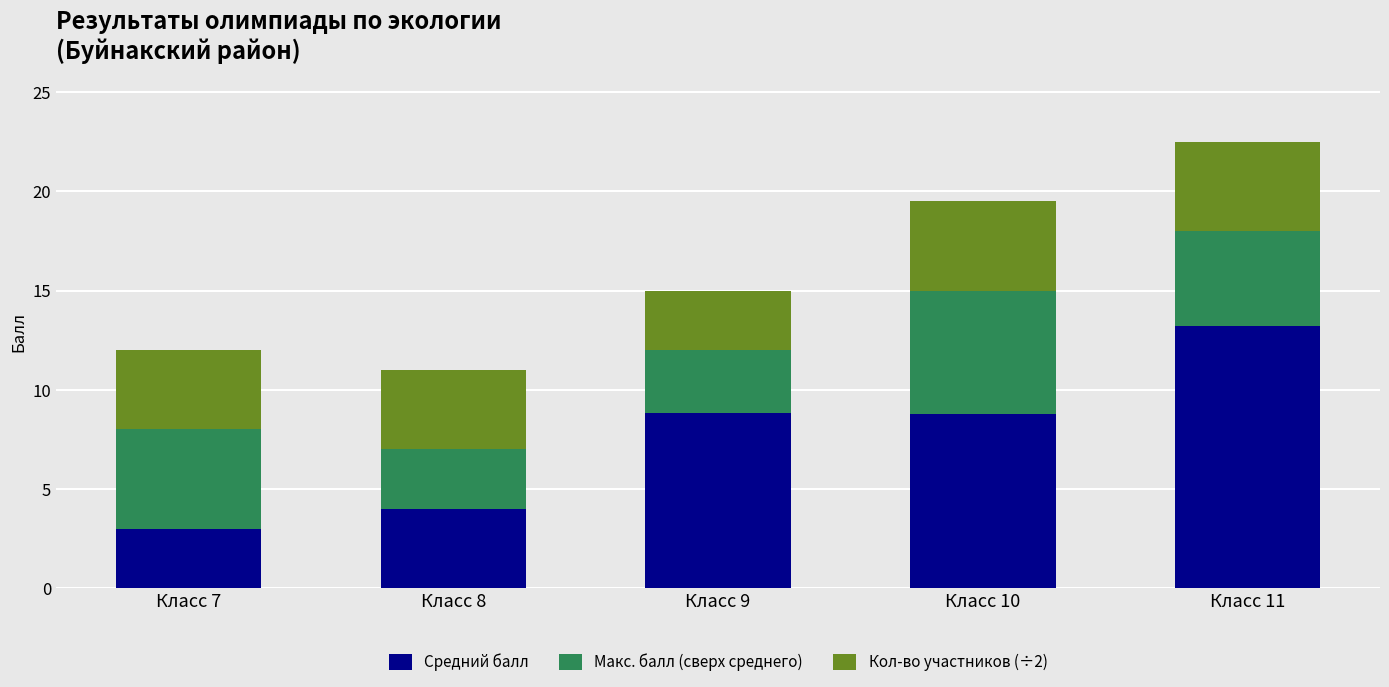

What is the sum of the Средний балл values at Класс 11 and Класс 10?

22.0